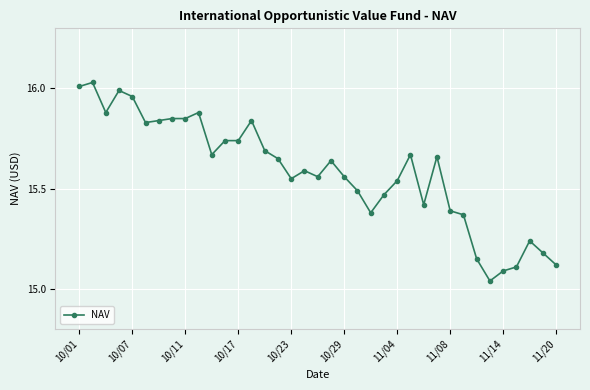

What is the difference between the maximum and second lowest values?

0.9